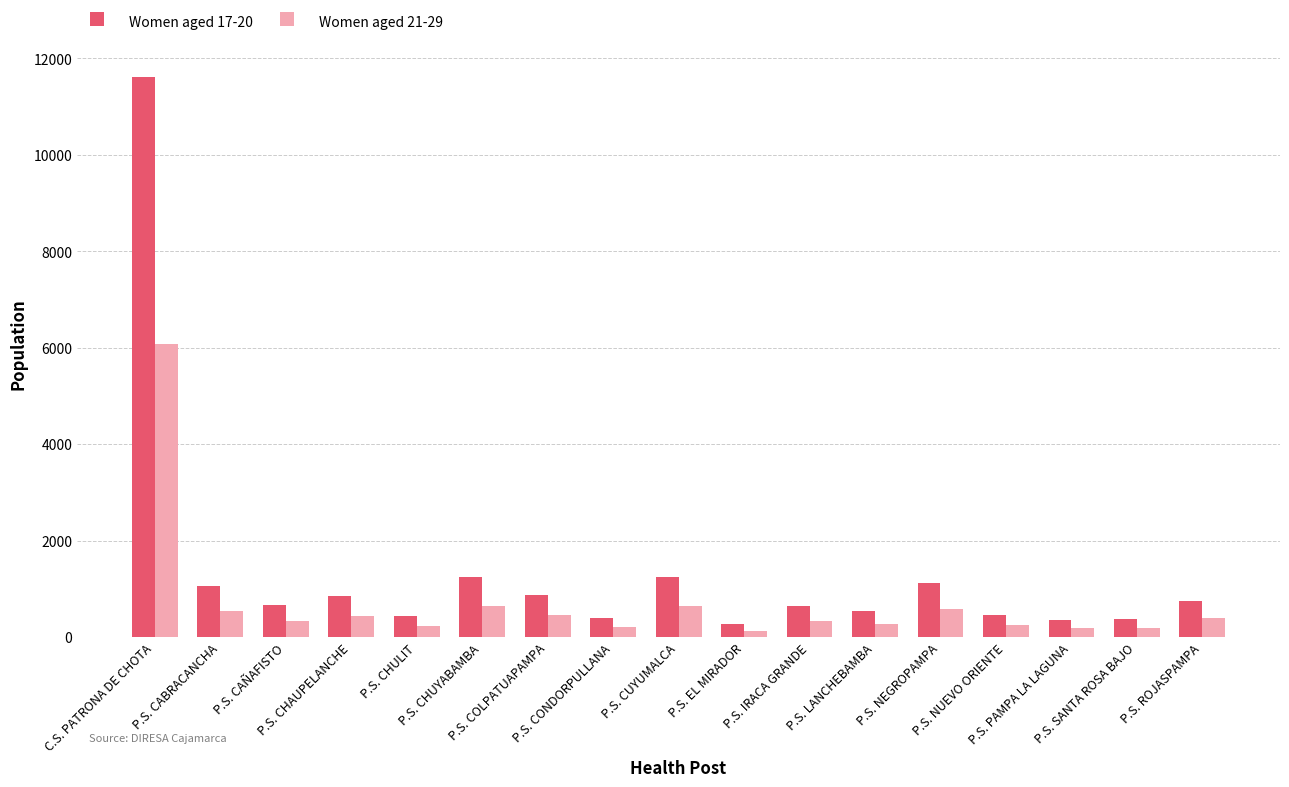

What is the label of the 11th bar from the left?

P.S. IRACA GRANDE